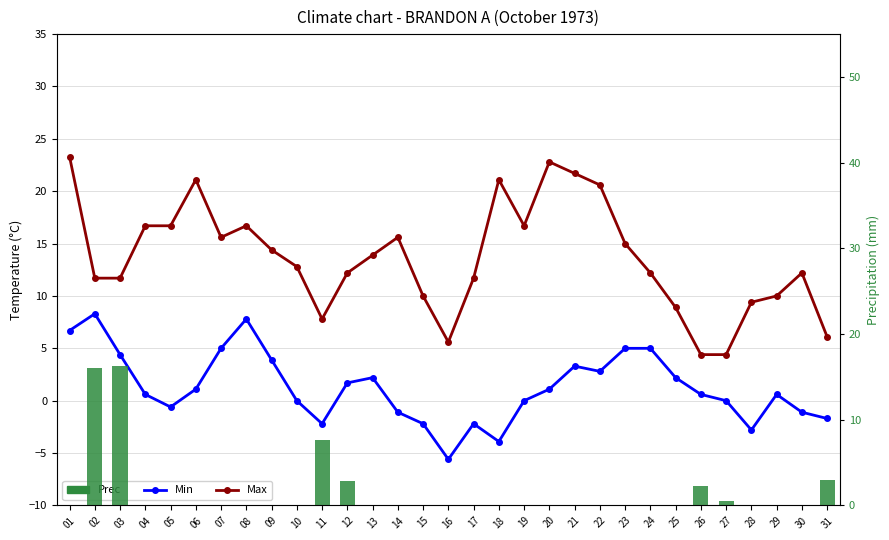

What is the sum of all Min values?

38.9